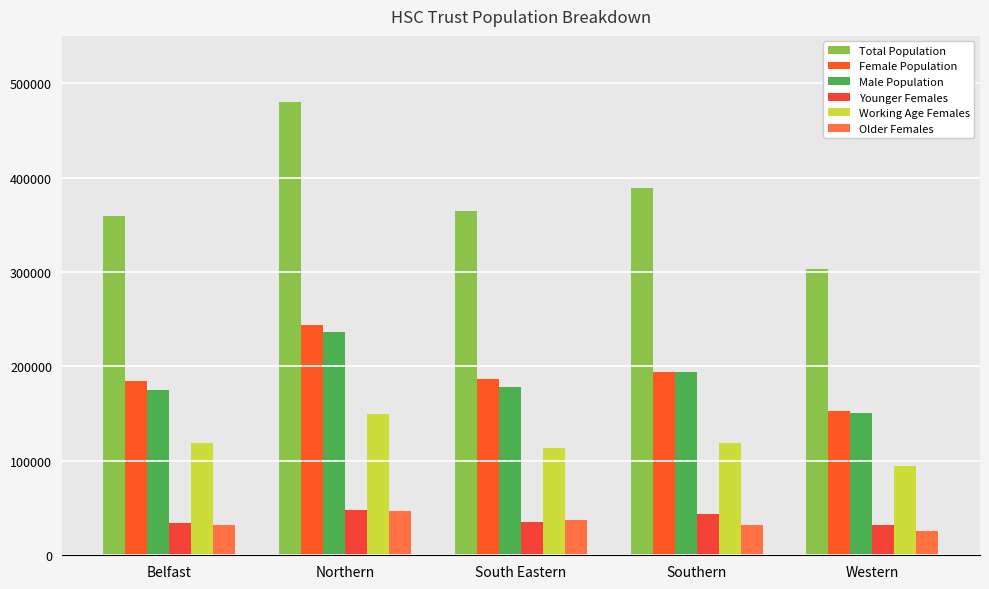

Is the value of Working Age Females at South Eastern greater than the value of Older Females at South Eastern?

Yes